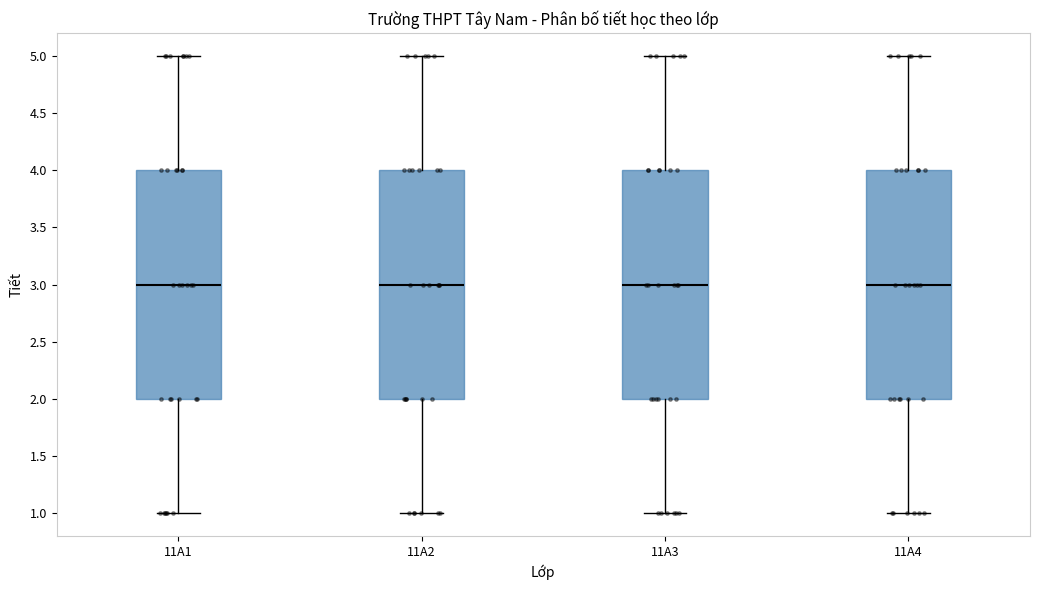

Reading left to right, transcribe this box plot: for each box, give where its median line is, the range the box spans, and where its two whiskers end, as read against the y-axis. The values are not printed on the chart, so give them approximately, as read against the axis.

11A1: median 3, box 2 to 4, whiskers 1 to 5
11A2: median 3, box 2 to 4, whiskers 1 to 5
11A3: median 3, box 2 to 4, whiskers 1 to 5
11A4: median 3, box 2 to 4, whiskers 1 to 5